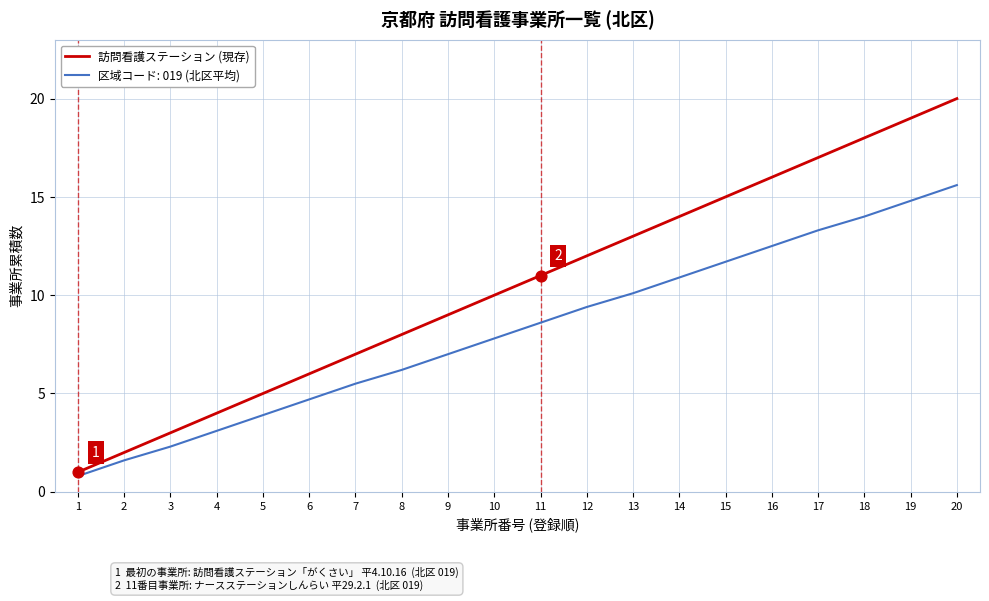

What is the spread (max minus min) of values at 7?

1.5